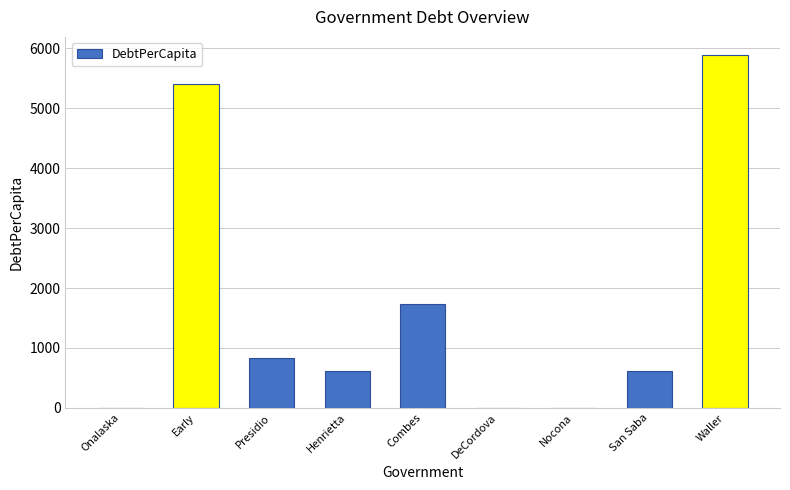

Which has a higher value, Presidio or DeCordova?

Presidio